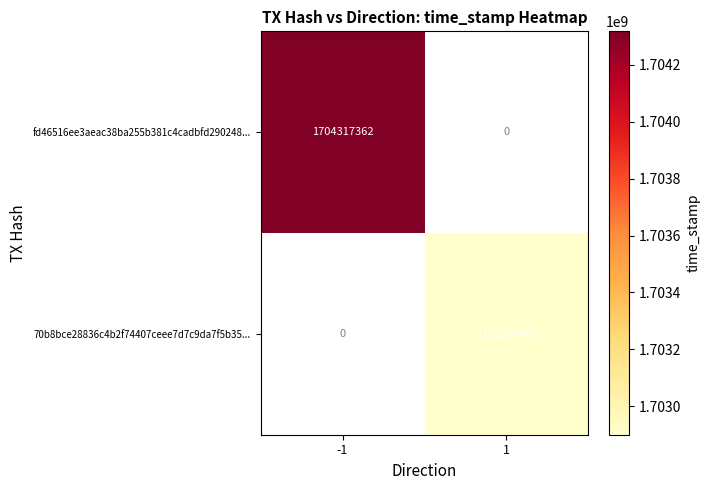

Read the fd46516ee3aeac38ba255b381c4cadbfd290248... value at -1.

1704317362.0